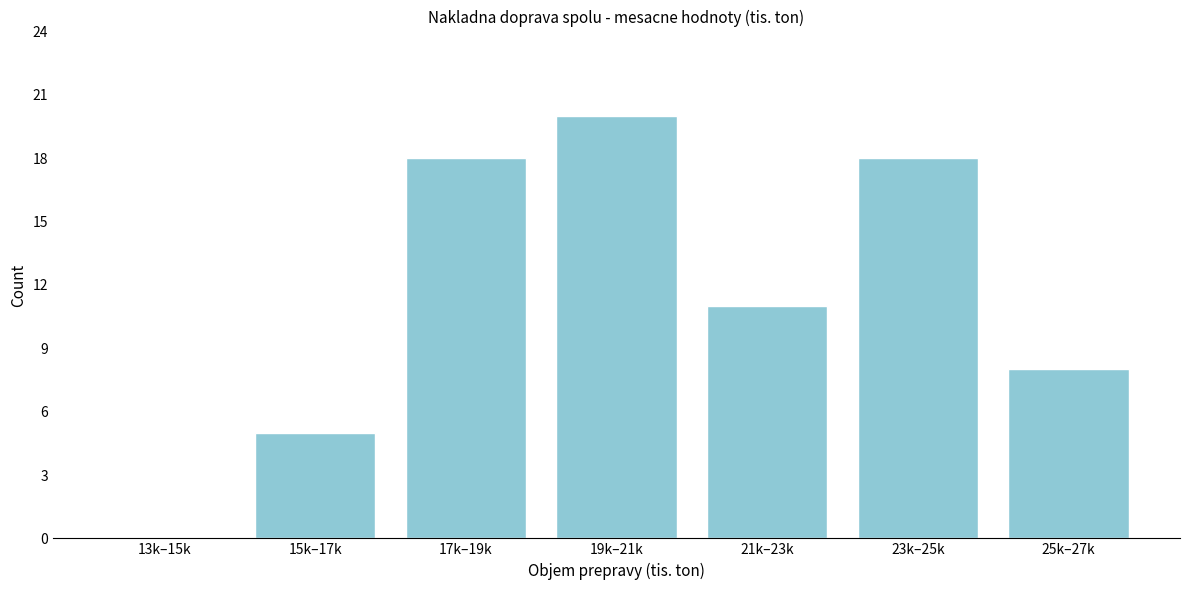

Reading left to right, what are all the values shown in this chart?

13k–15k=0	15k–17k=5	17k–19k=18	19k–21k=20	21k–23k=11	23k–25k=18	25k–27k=8